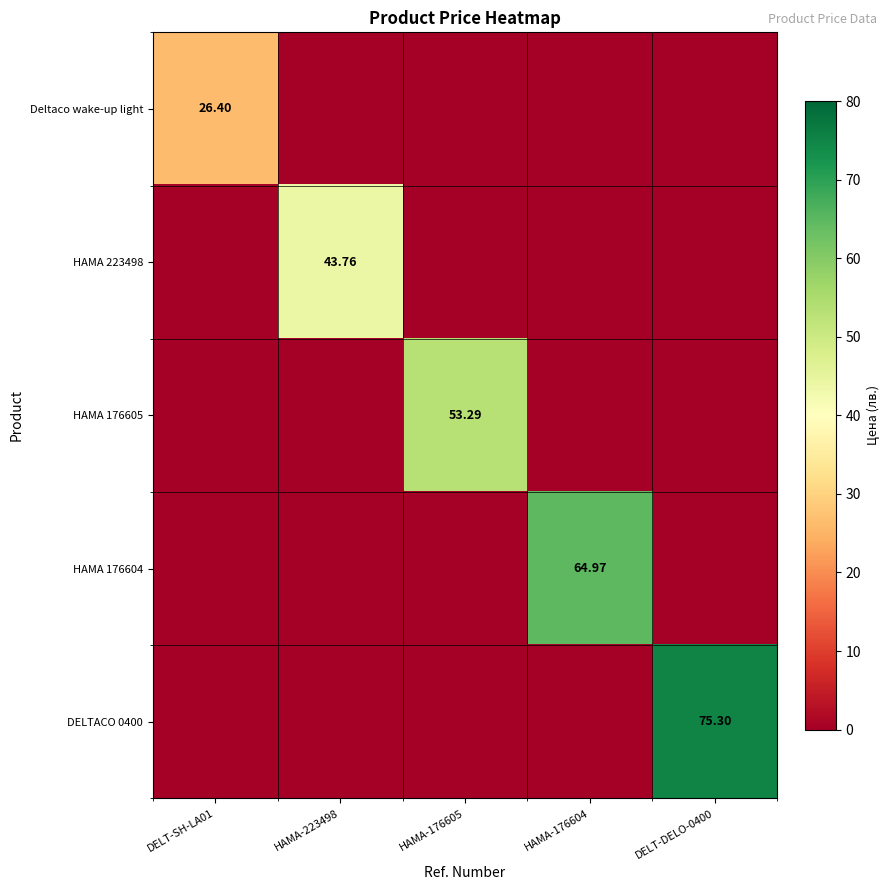

Rank the categories by Deltaco wake-up light value from highest to lowest.

DELT-SH-LA01, HAMA-223498, HAMA-176605, HAMA-176604, DELT-DELO-0400